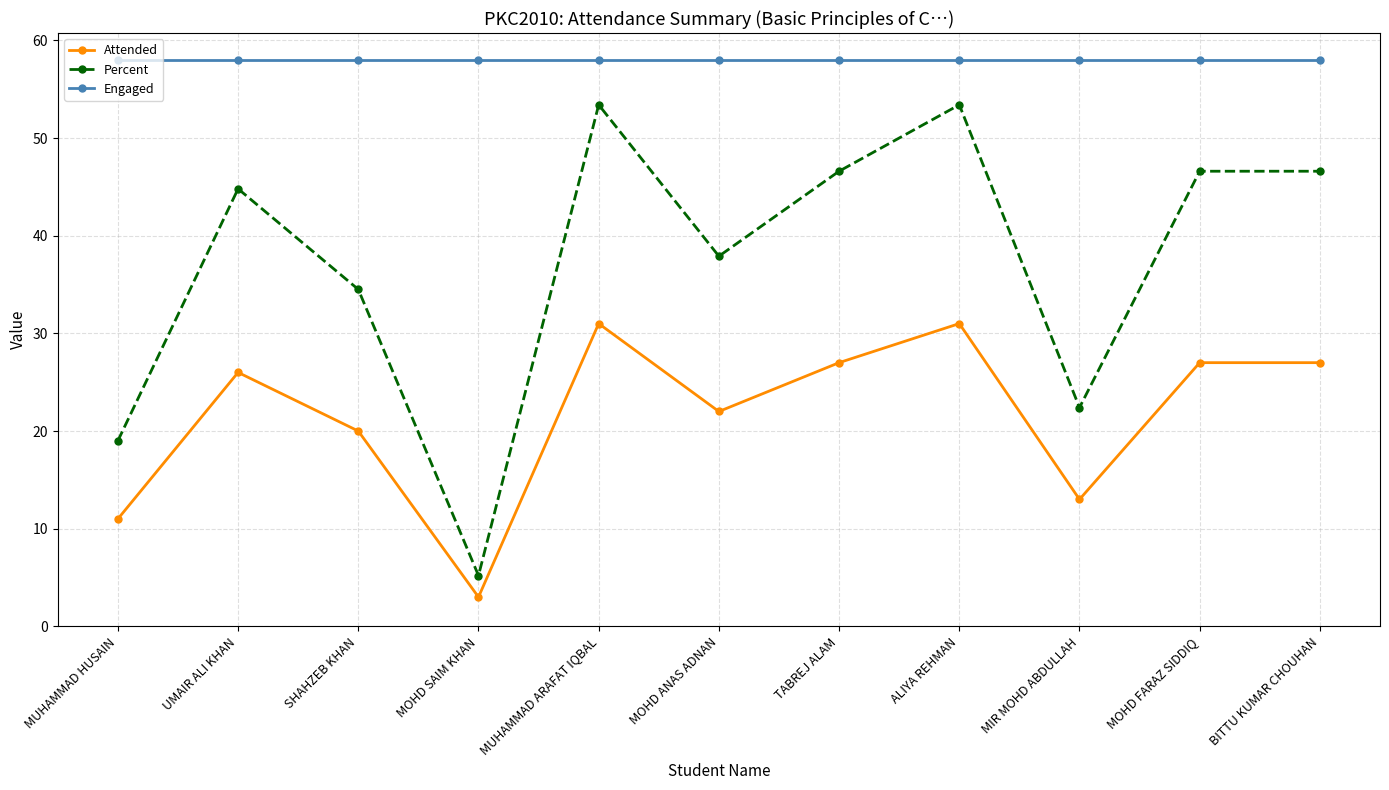

Reading right to left, what are all the values shown in this chart?

Attended: BITTU KUMAR CHOUHAN=27.0	MOHD FARAZ SIDDIQ=27.0	MIR MOHD ABDULLAH=13.0	ALIYA REHMAN=31.0	TABREJ ALAM=27.0	MOHD ANAS ADNAN=22.0	MUHAMMAD ARAFAT IQBAL=31.0	MOHD SAIM KHAN=3.0	SHAHZEB KHAN=20.0	UMAIR ALI KHAN=26.0	MUHAMMAD HUSAIN=11.0
Percent: BITTU KUMAR CHOUHAN=46.6	MOHD FARAZ SIDDIQ=46.6	MIR MOHD ABDULLAH=22.4	ALIYA REHMAN=53.4	TABREJ ALAM=46.6	MOHD ANAS ADNAN=37.9	MUHAMMAD ARAFAT IQBAL=53.4	MOHD SAIM KHAN=5.2	SHAHZEB KHAN=34.5	UMAIR ALI KHAN=44.8	MUHAMMAD HUSAIN=19.0
Engaged: BITTU KUMAR CHOUHAN=58.0	MOHD FARAZ SIDDIQ=58.0	MIR MOHD ABDULLAH=58.0	ALIYA REHMAN=58.0	TABREJ ALAM=58.0	MOHD ANAS ADNAN=58.0	MUHAMMAD ARAFAT IQBAL=58.0	MOHD SAIM KHAN=58.0	SHAHZEB KHAN=58.0	UMAIR ALI KHAN=58.0	MUHAMMAD HUSAIN=58.0